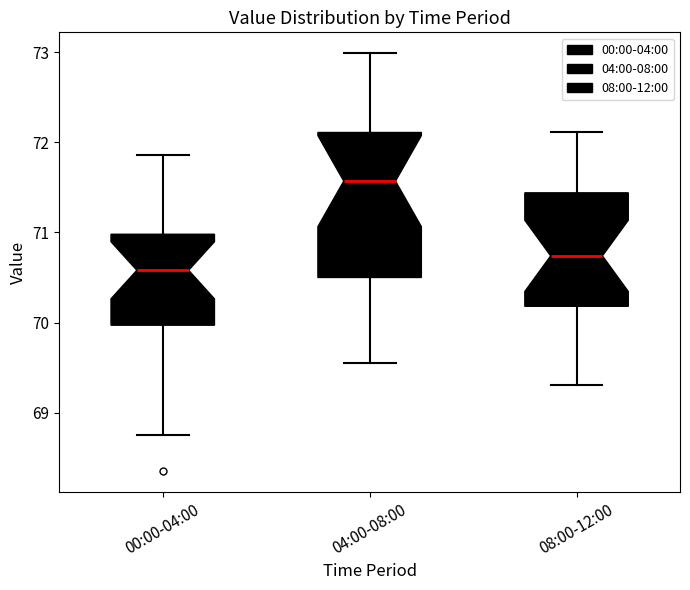

Comparing the boxes themselves (not the whiskers), which one is the tallest?

04:00-08:00